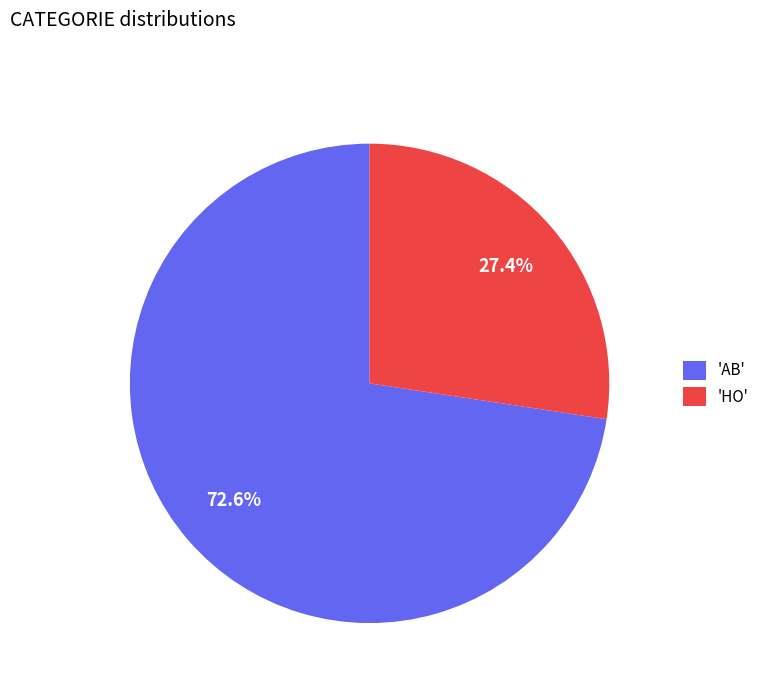

Which category has the smallest portion of the pie?

'HO'